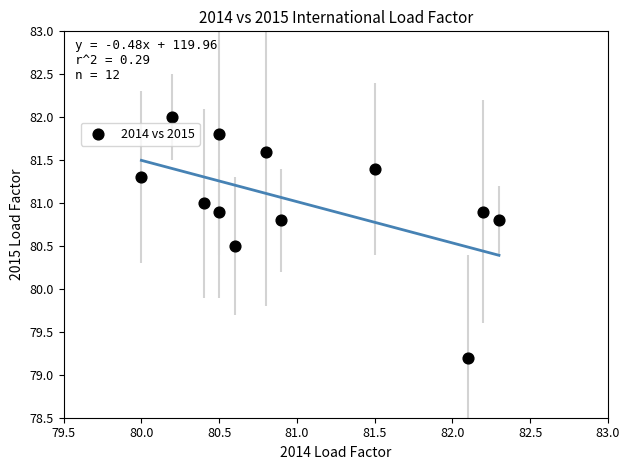

What is the average Y value?

81.0